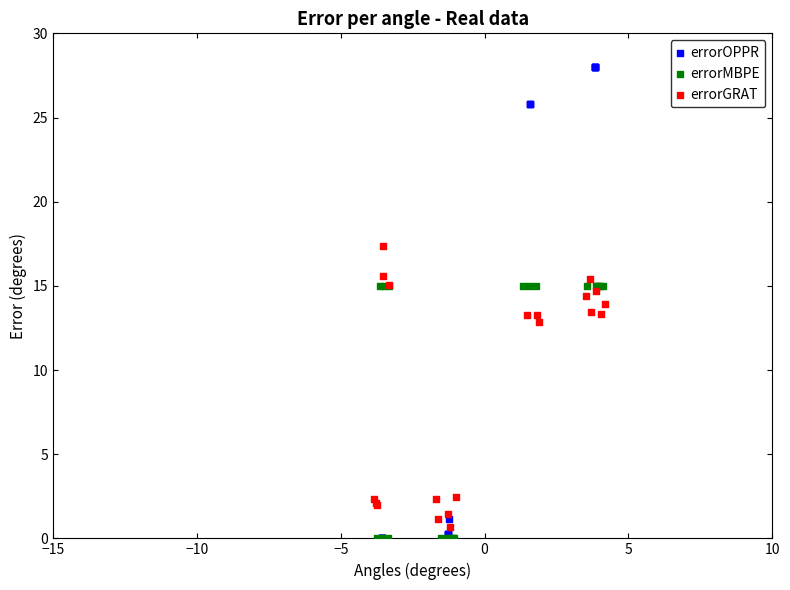

Which series contains the highest Y value?

errorOPPR